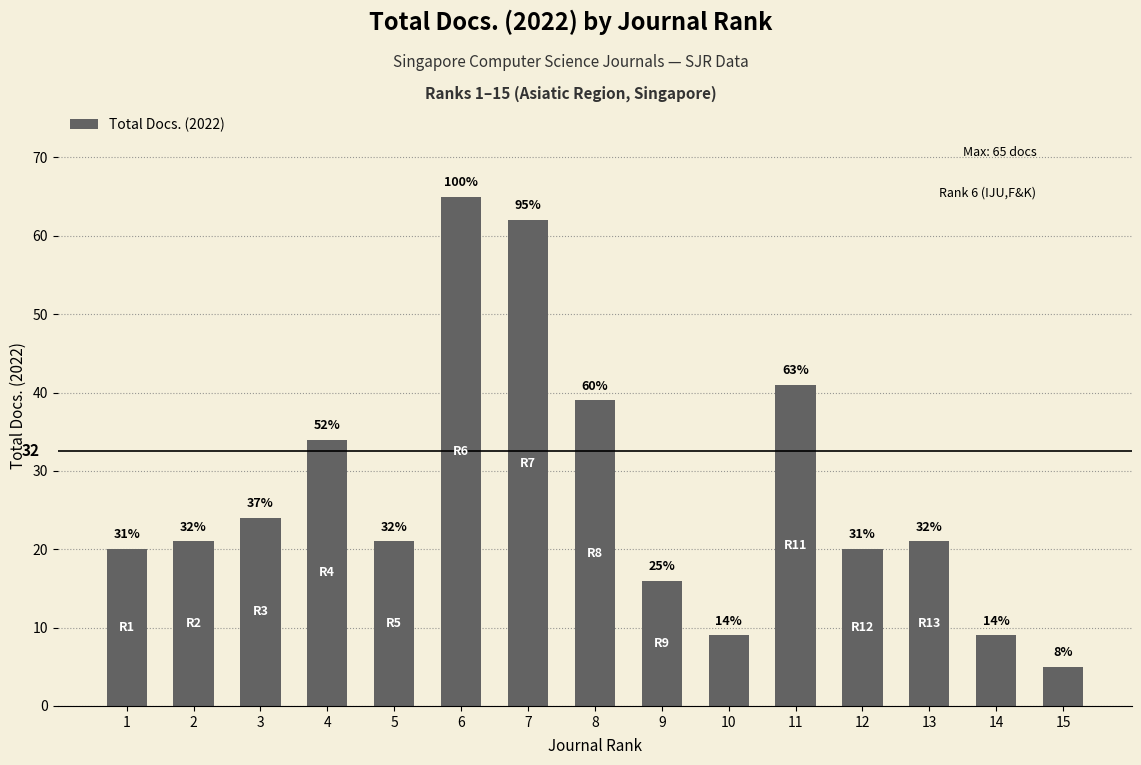

What is the difference between the maximum and minimum values?

60